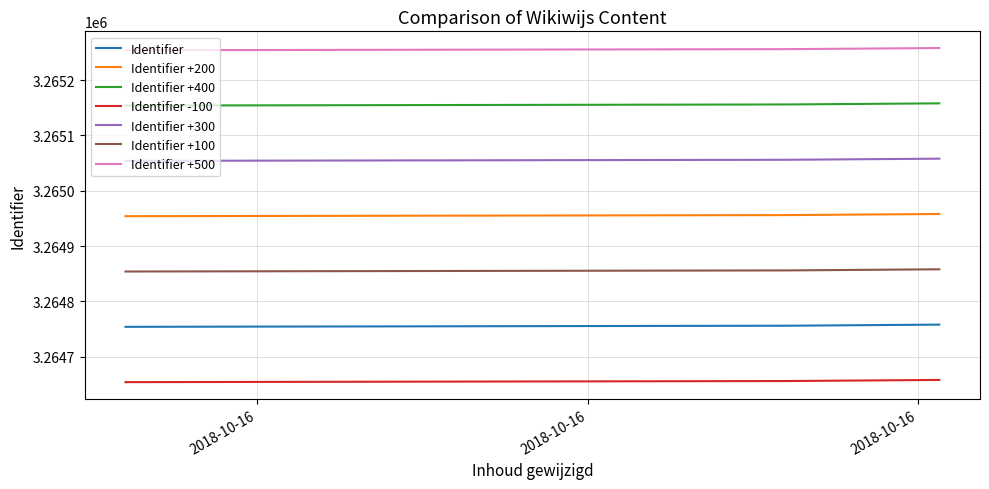

List the series in order of their peak value, lowest first.

Identifier -100, Identifier, Identifier +100, Identifier +200, Identifier +300, Identifier +400, Identifier +500